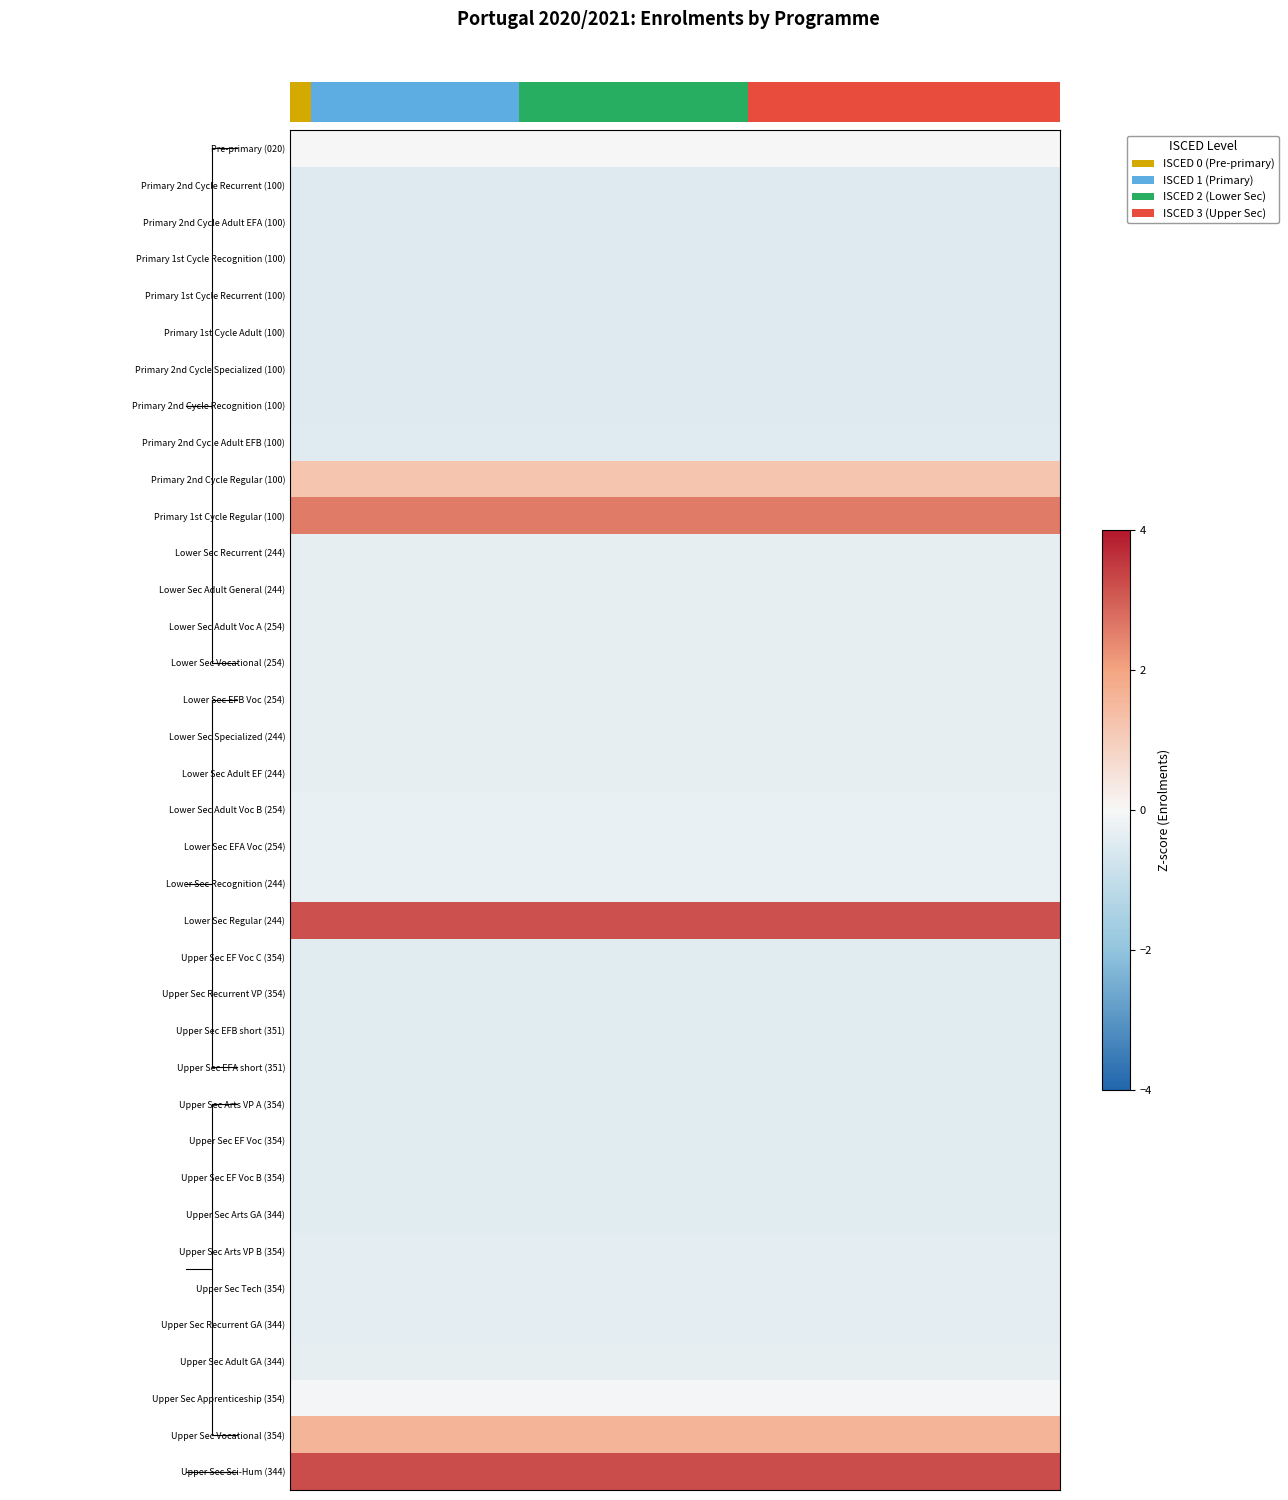

At how many categories does at least one series exceed 2?

20